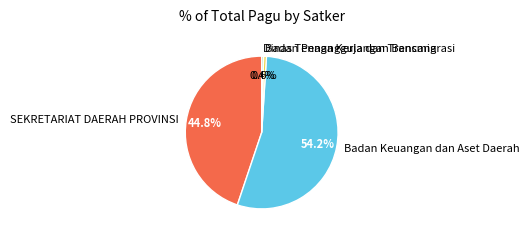

Is there any slice that represents more than half of the pie?

Yes